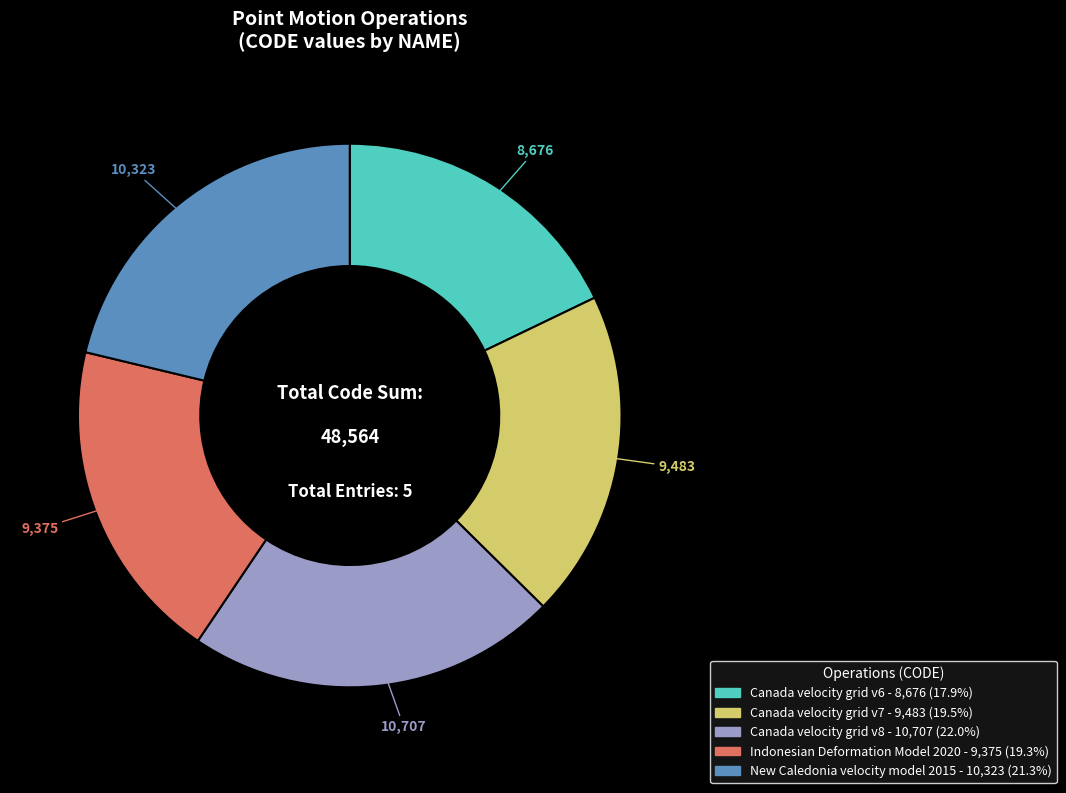

Combined, do Canada velocity grid v7 and Canada velocity grid v6 account for over 50%?

No